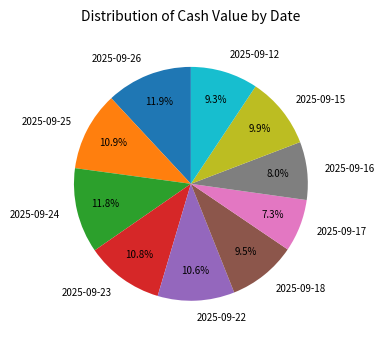

Is it true that 2025-09-18 is 19% of the pie?

False